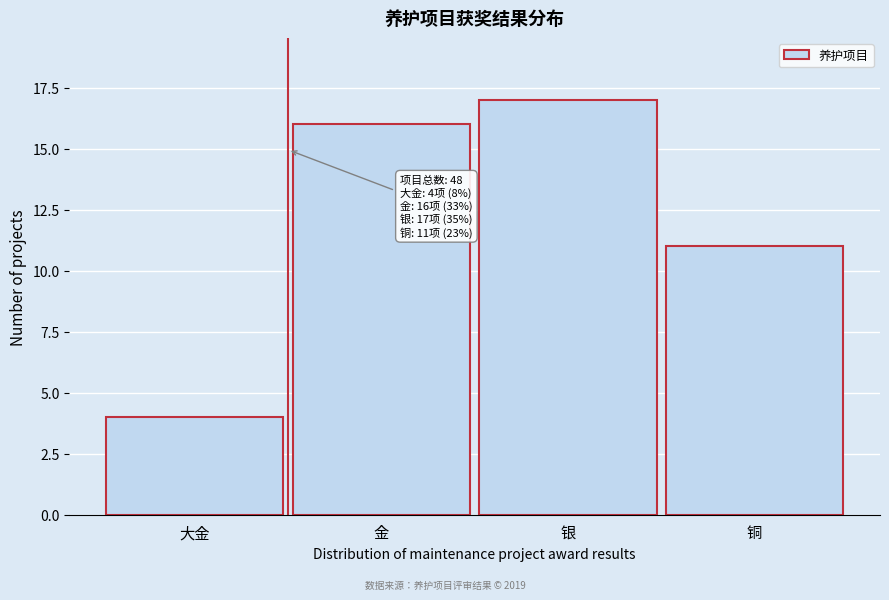

Reading left to right, transcribe all the data shown in this chart.

大金=4	金=16	银=17	铜=11